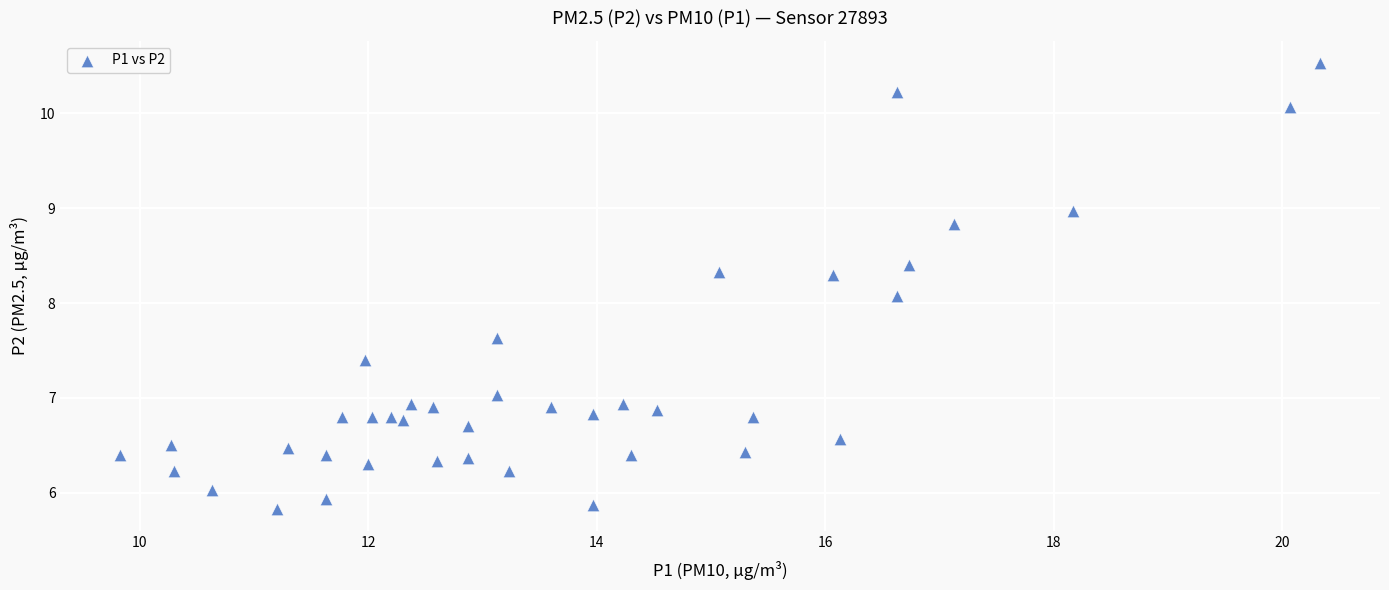

What Y value in the scatter plot is closest to 8?

8.1